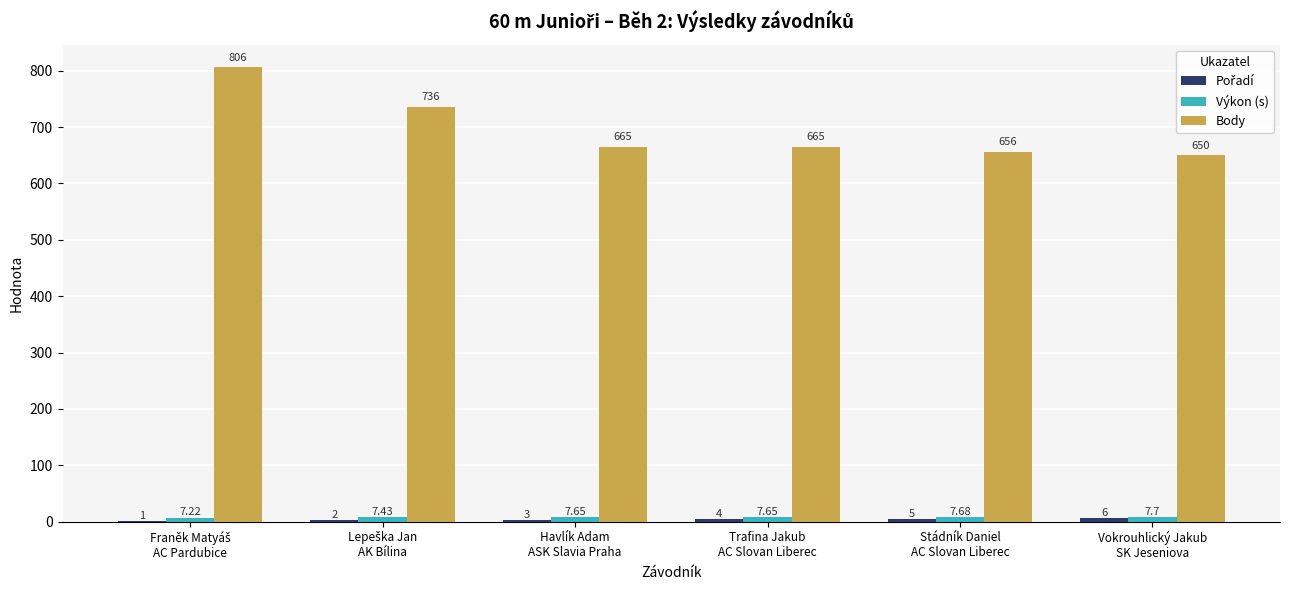

Which series has the largest total across all categories?

Body